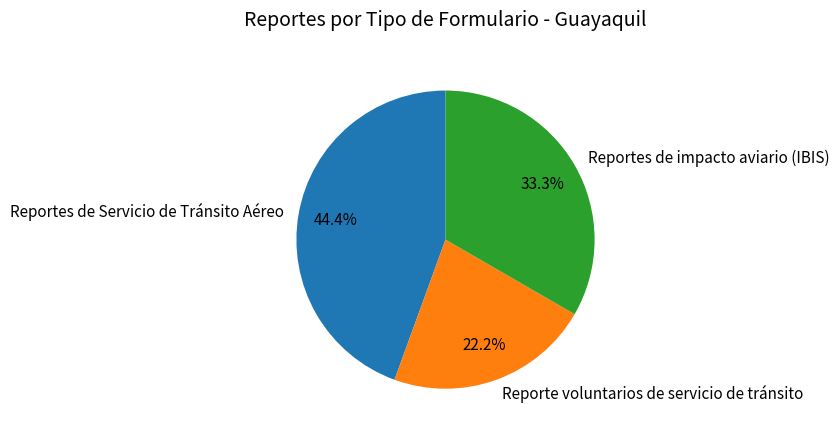

Approximately how many times larger is the value at Reportes de Servicio de Tránsito Aéreo compared to Reporte voluntarios de servicio de tránsito?

2.0